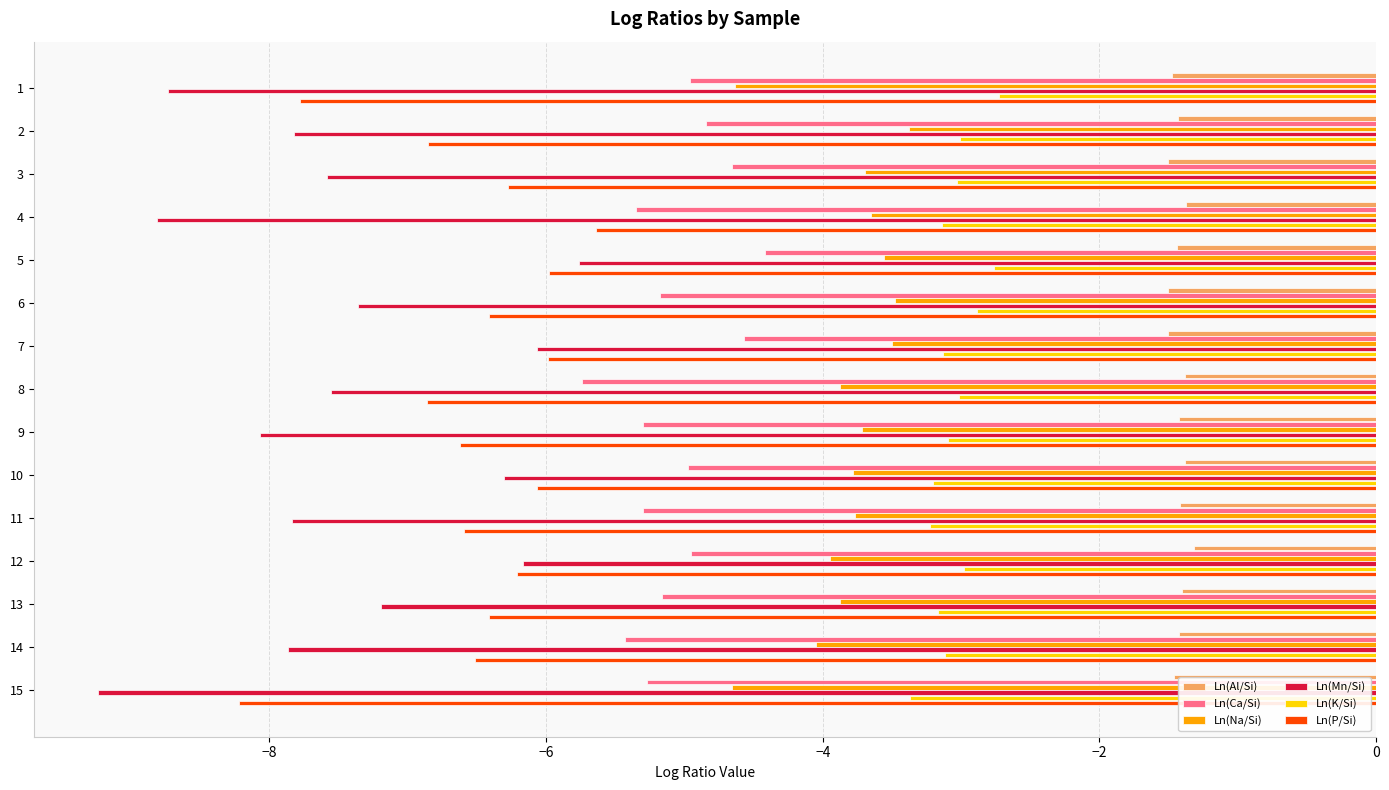

Count the number of categories in the chart.

15